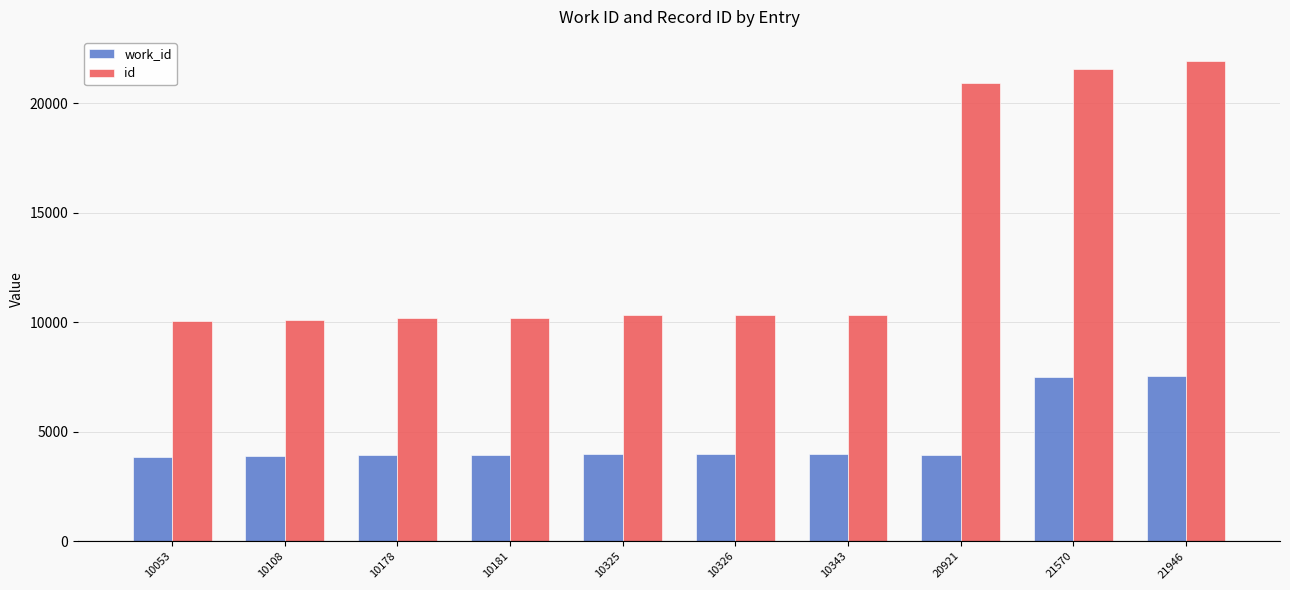

What is the spread (max minus min) of values at 10343?

6362